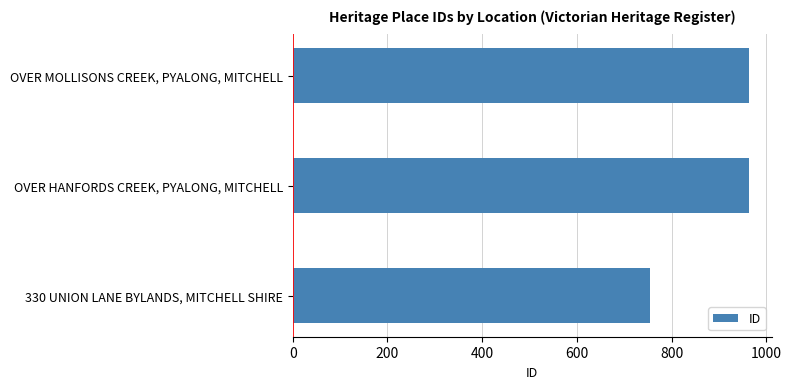

The chart shows a value of 355 at OVER MOLLISONS CREEK, PYALONG, MITCHELL. True or false?

False